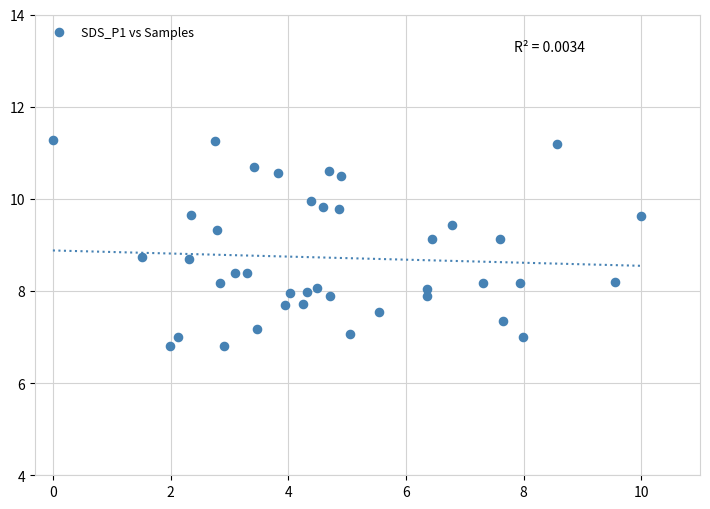

What is the range of Y values (max minus min)?

4.5